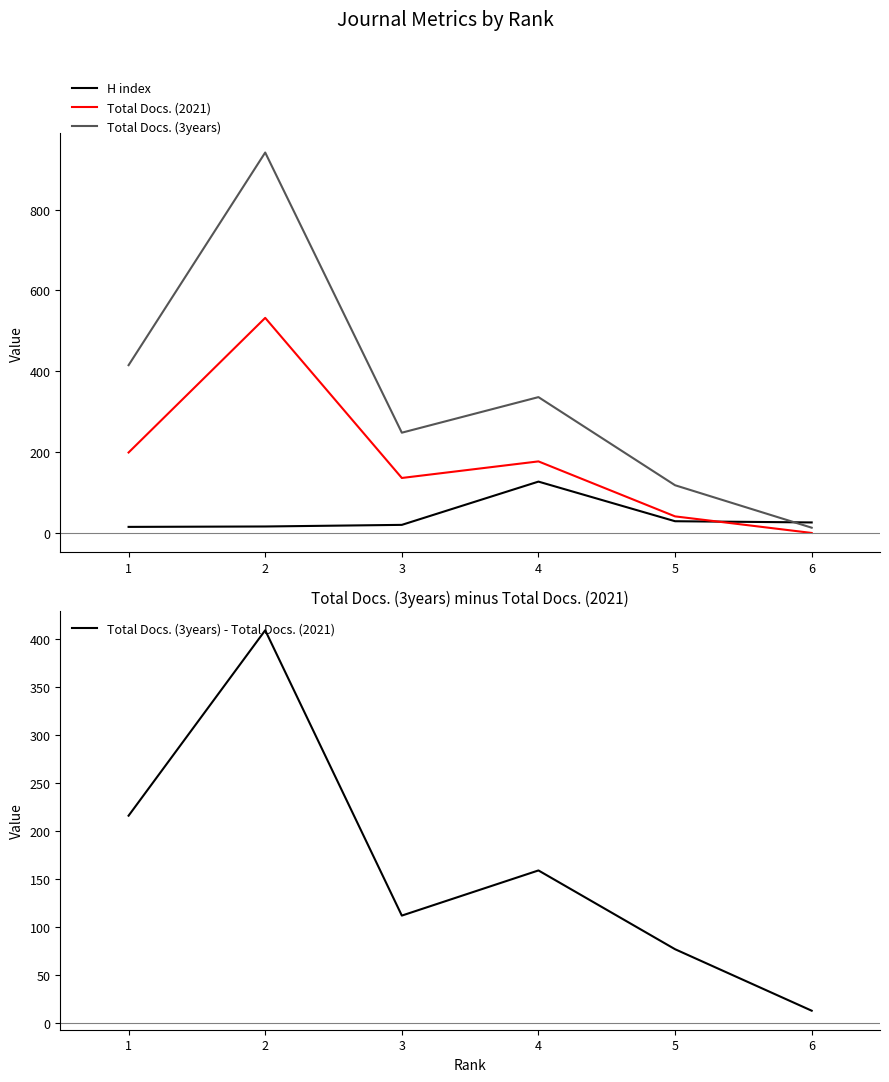

True or false: Total Docs. (2021) has a value of 532 at 2.

True